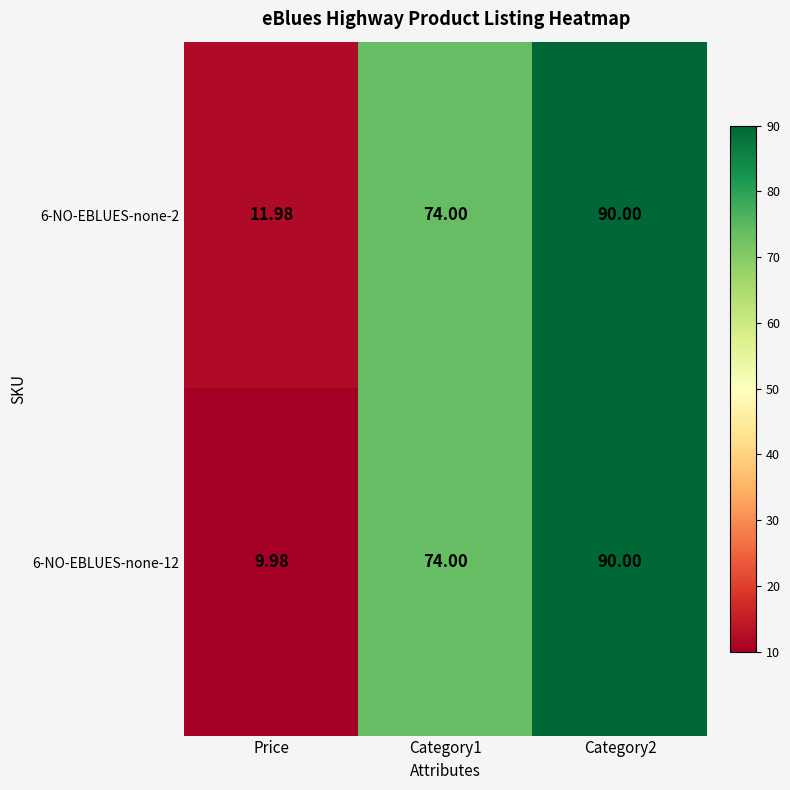

Is the value of 6-NO-EBLUES-none-12 at Category2 greater than the value of 6-NO-EBLUES-none-2 at Category1?

Yes